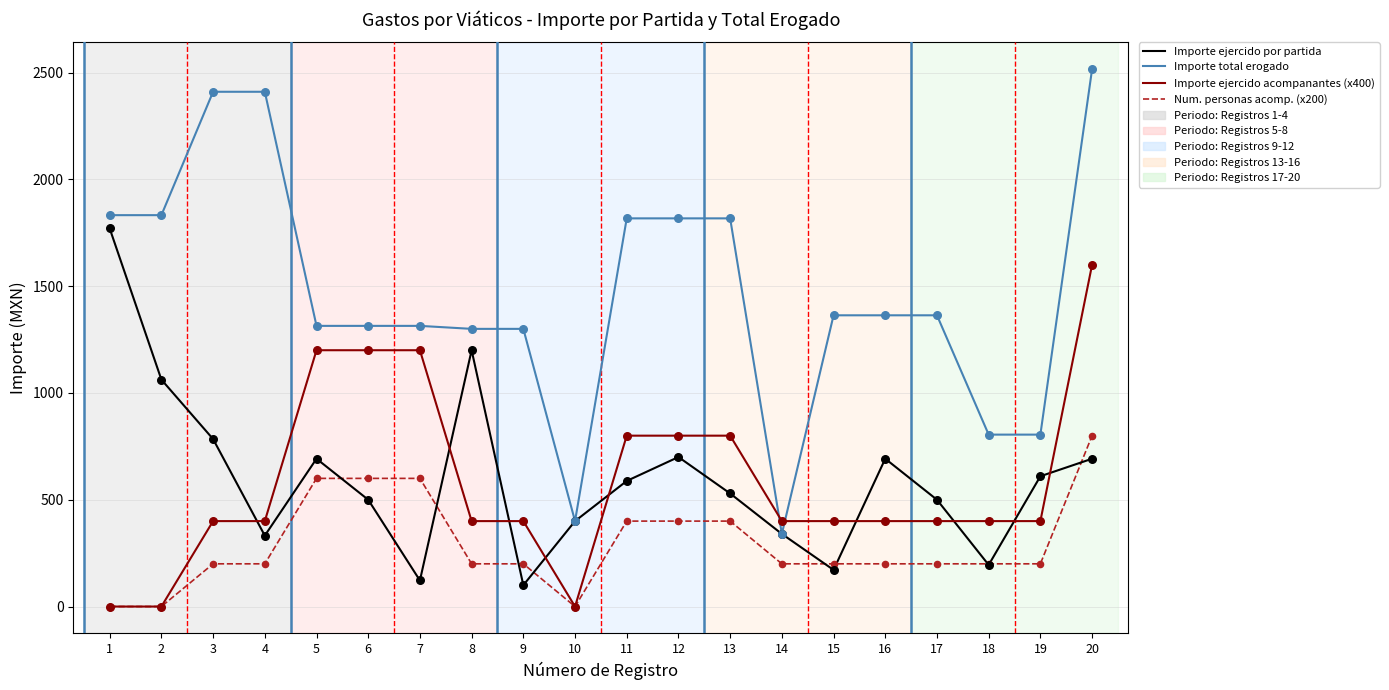

Which series has the largest range (max minus min)?

Importe total erogado